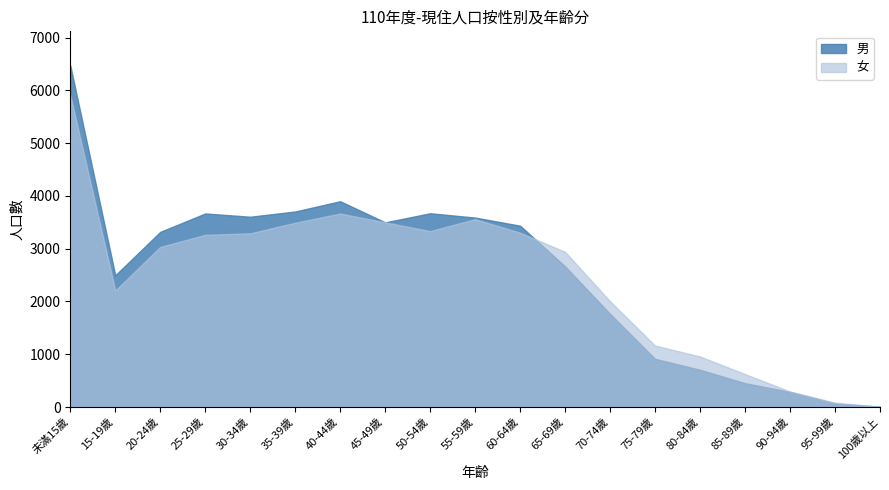

True or false: 女 has a value of 4879 at 60-64歲.

False